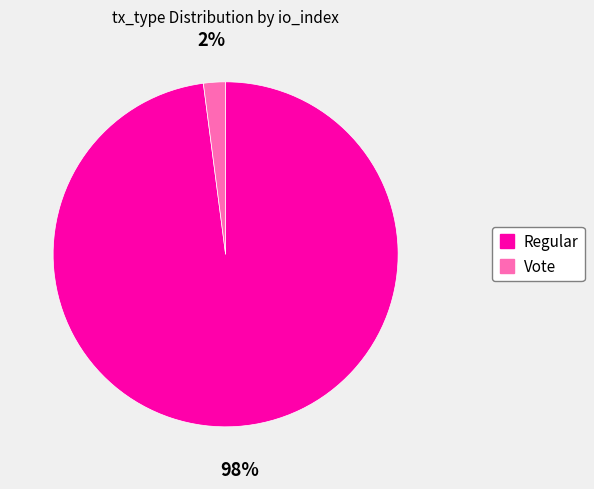

Which category has the biggest portion of the pie?

Regular